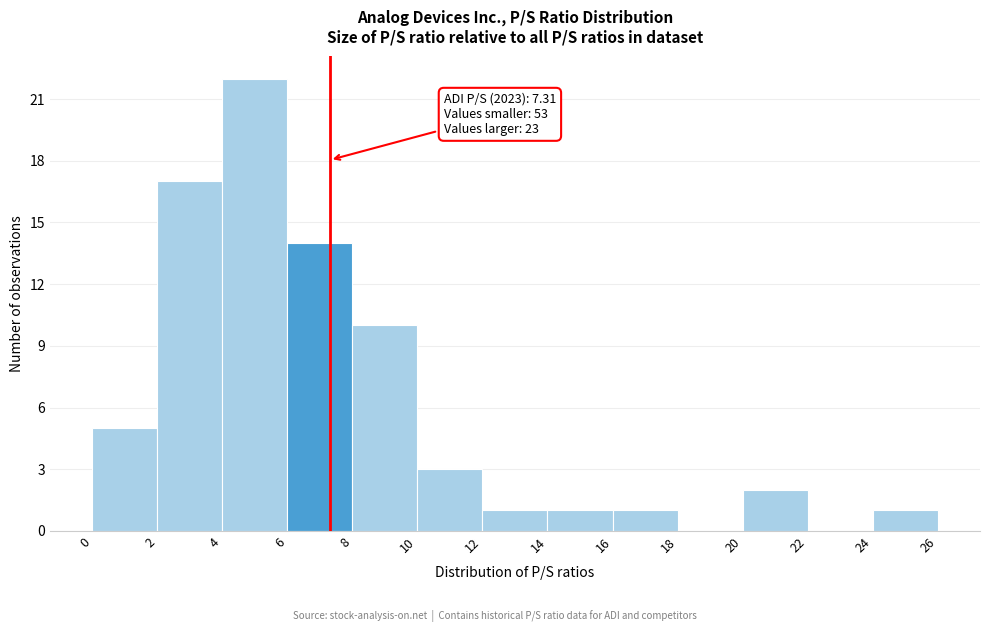

Which range on the x-axis has the tallest bar?

4 to 6